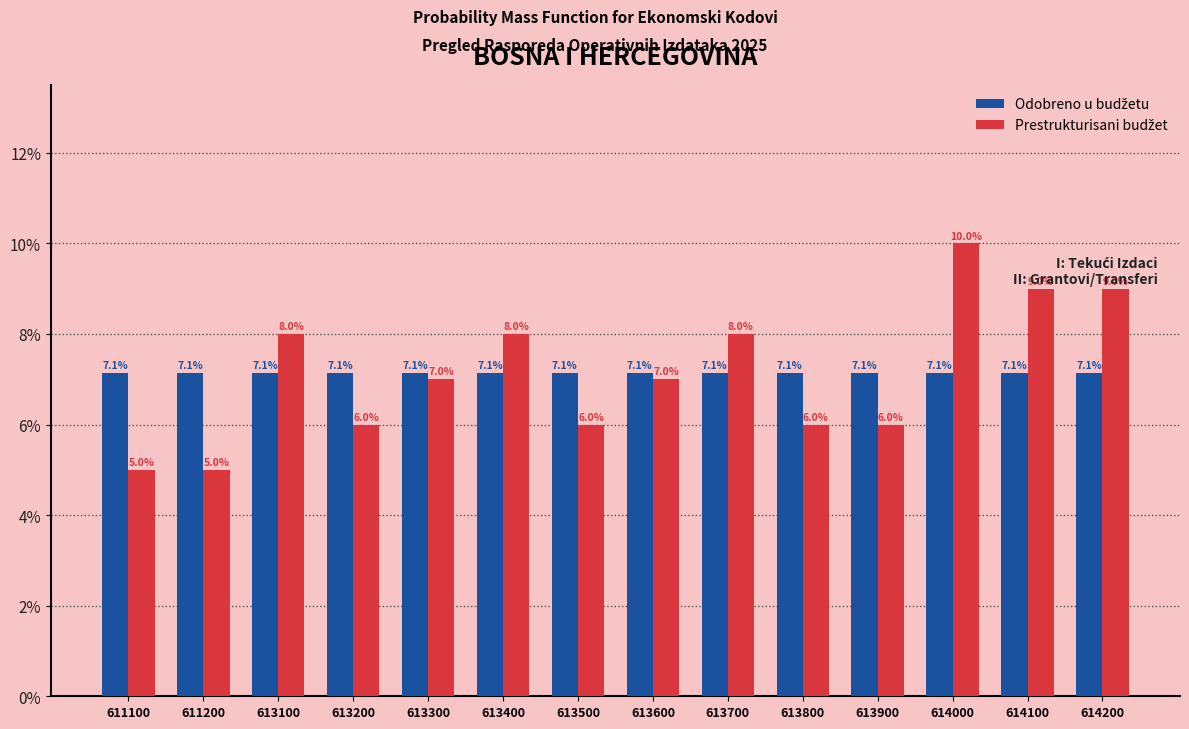

What is the spread (max minus min) of values at 613500?

1.1